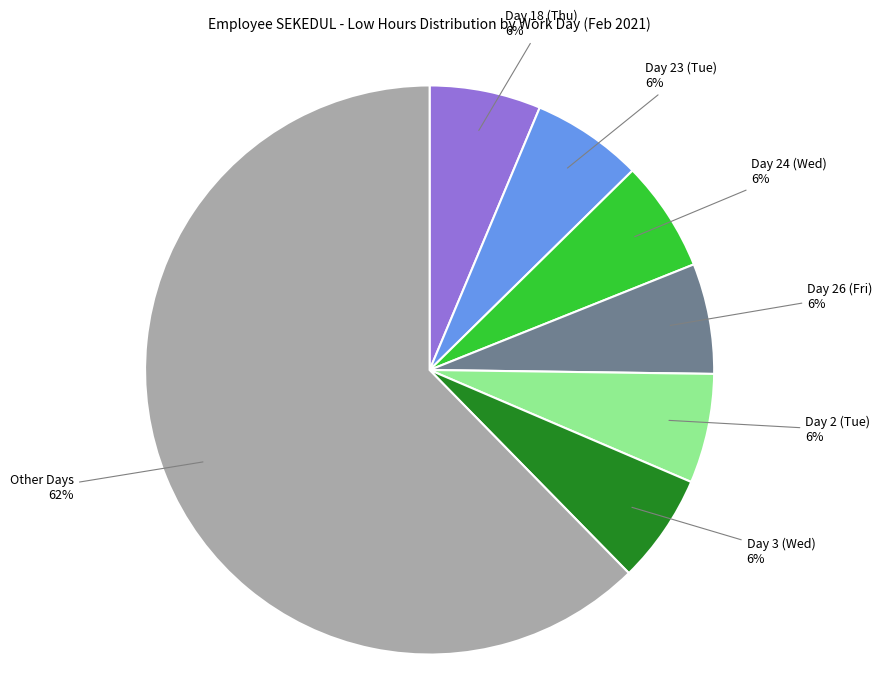

Is there a majority slice in this chart?

Yes